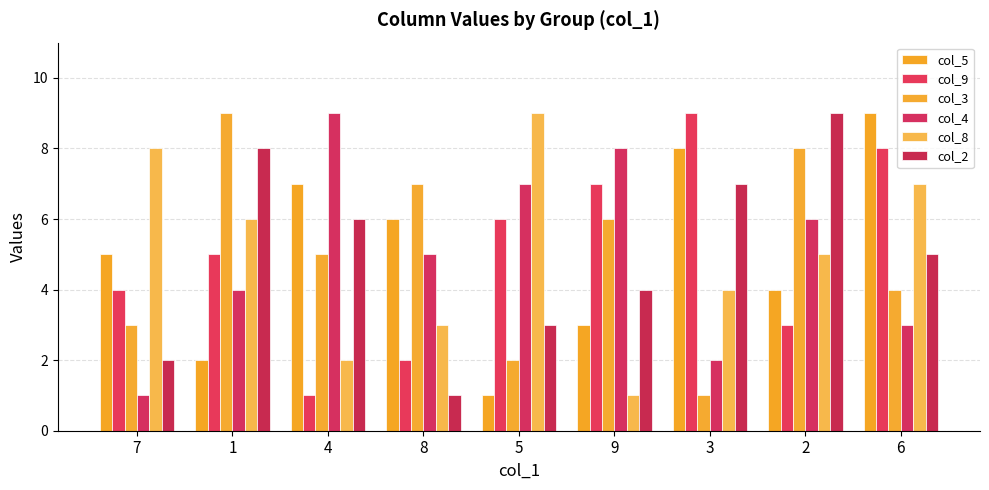

Which category has the highest value across all series?

6